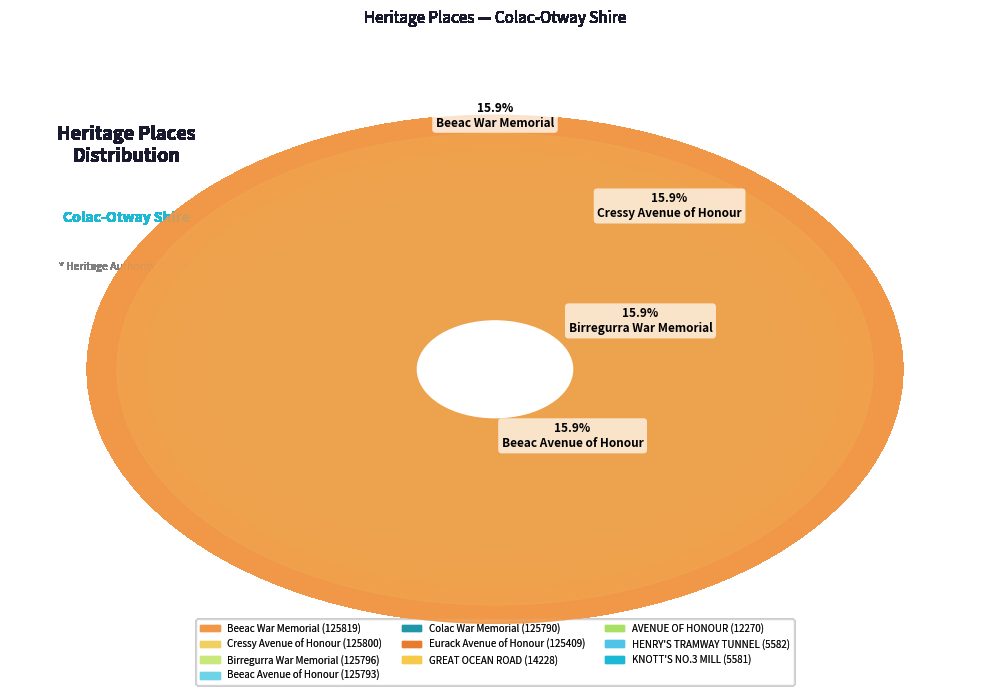

Which has a higher value, Birregurra War Memorial or AVENUE OF HONOUR?

Birregurra War Memorial